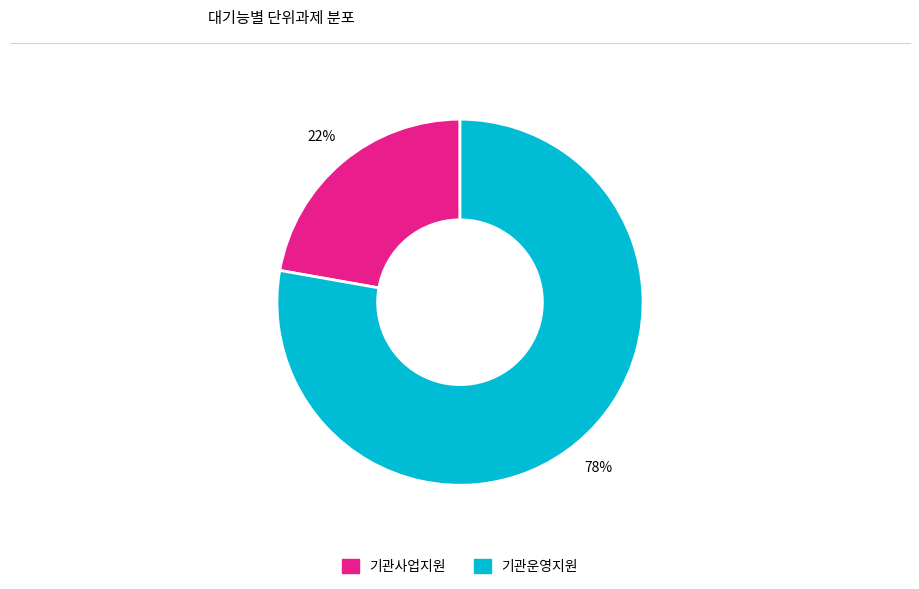

Count the number of slices in the pie.

2